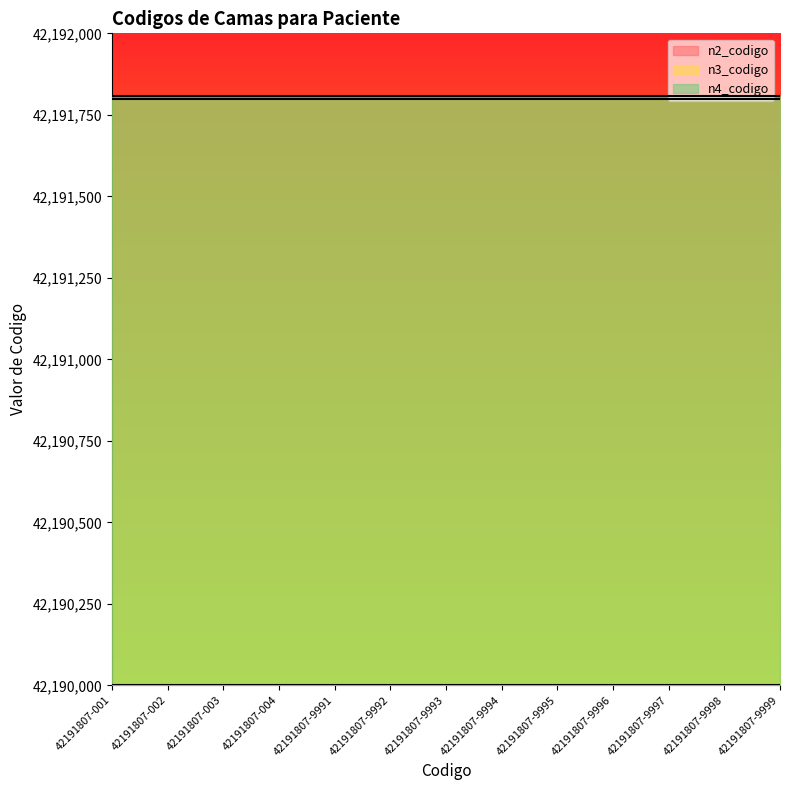

Which category has the highest value in the n2_codigo series?

42191807-001